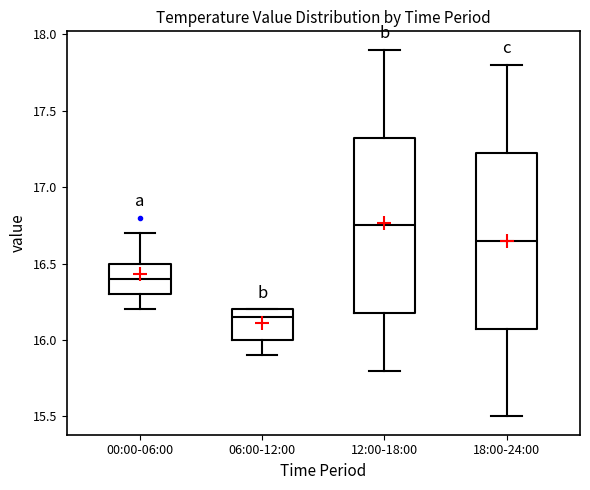

Reading left to right, transcribe this box plot: for each box, give where its median line is, the range the box spans, and where its two whiskers end, as read against the y-axis. The values are not printed on the chart, so give them approximately, as read against the axis.

00:00-06:00: median 16.40, box 16.30 to 16.50, whiskers 16.20 to 16.70
06:00-12:00: median 16.15, box 16.00 to 16.20, whiskers 15.90 to 16.20
12:00-18:00: median 16.75, box 16.20 to 17.35, whiskers 15.80 to 17.90
18:00-24:00: median 16.65, box 16.10 to 17.25, whiskers 15.50 to 17.80